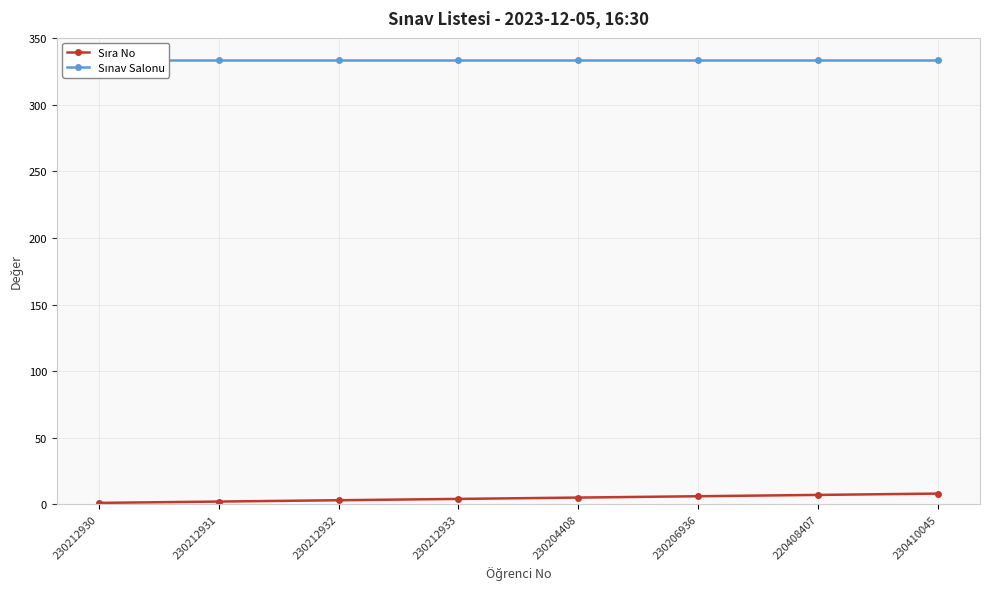

Is the value of Sınav Salonu at 230212932 greater than the value of Sıra No at 230212932?

Yes